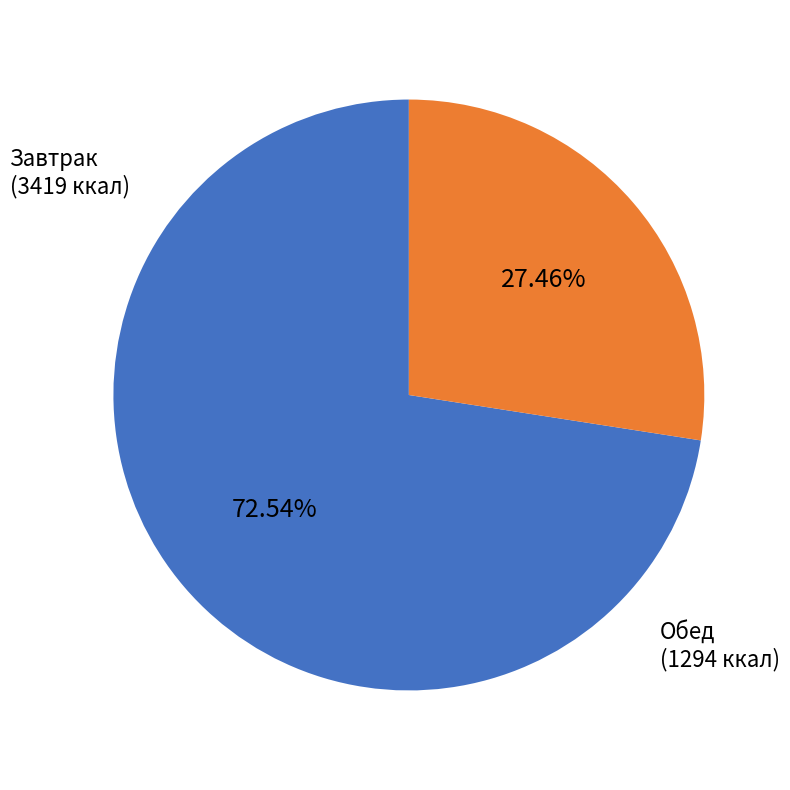

Is there any slice that represents more than half of the pie?

Yes